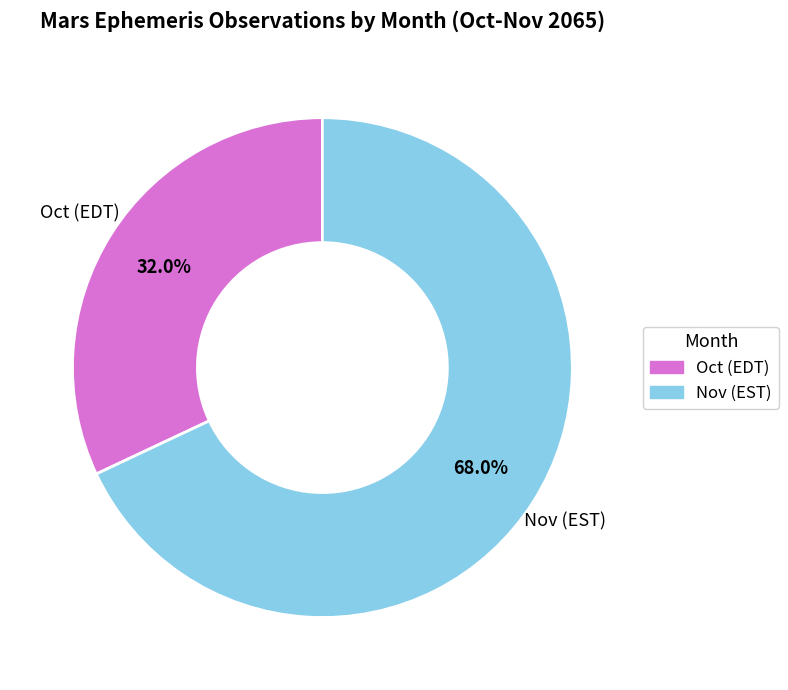

Which category accounts for the majority?

Nov (EST)